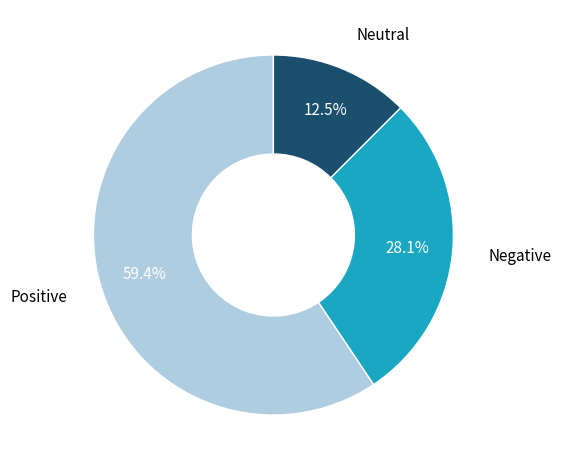

Count the number of slices in the pie.

3